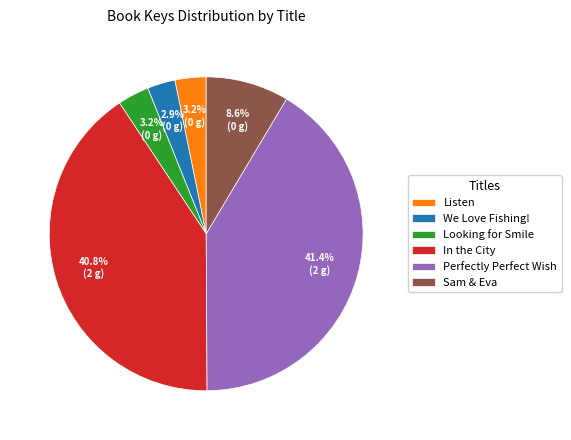

To the nearest percent, what is the difference between the In the City and Sam & Eva slice percentages?

32%